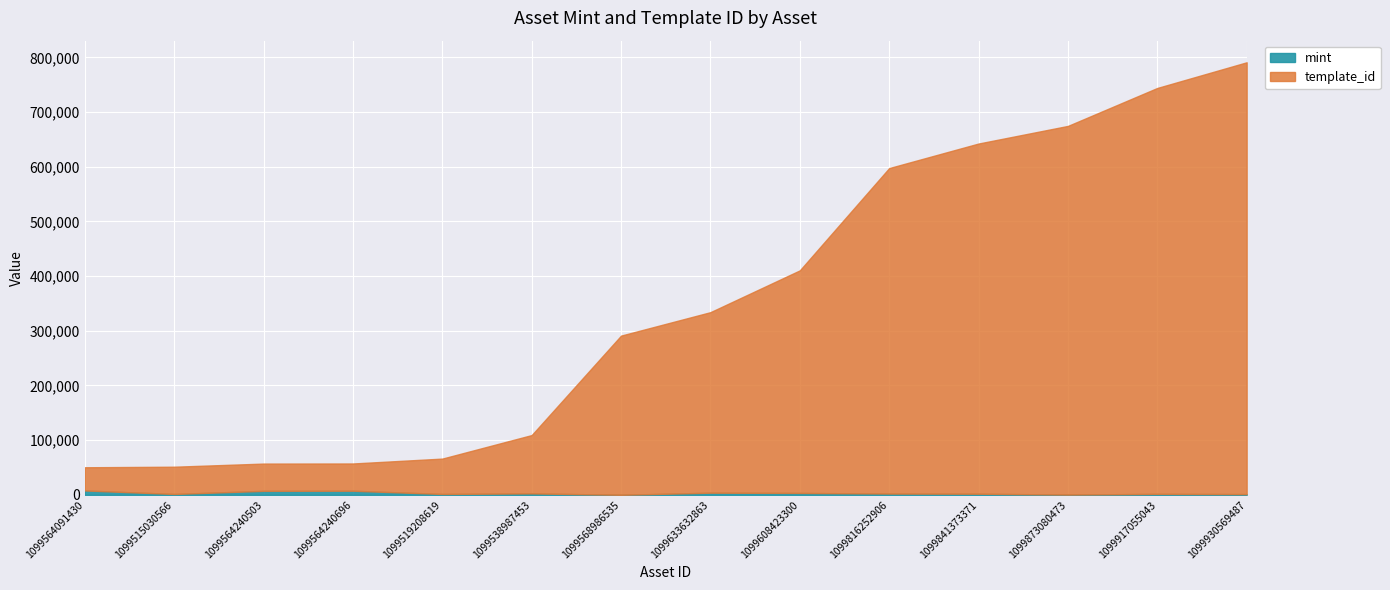

Between 1099816252906 and 1099873080473, which series saw the biggest shift?

template_id